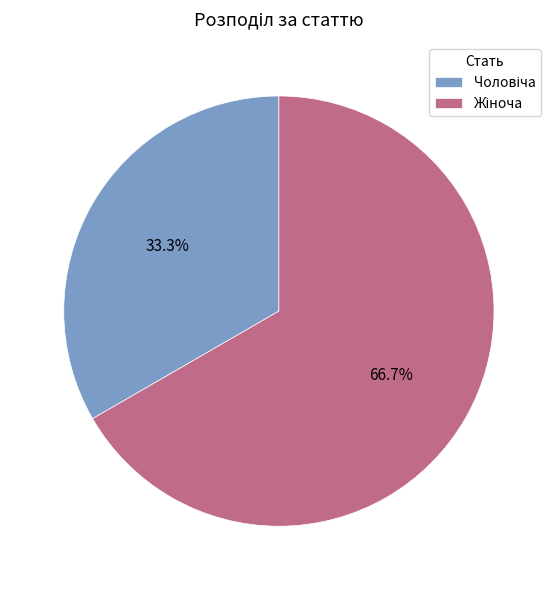

Is there a majority slice in this chart?

Yes